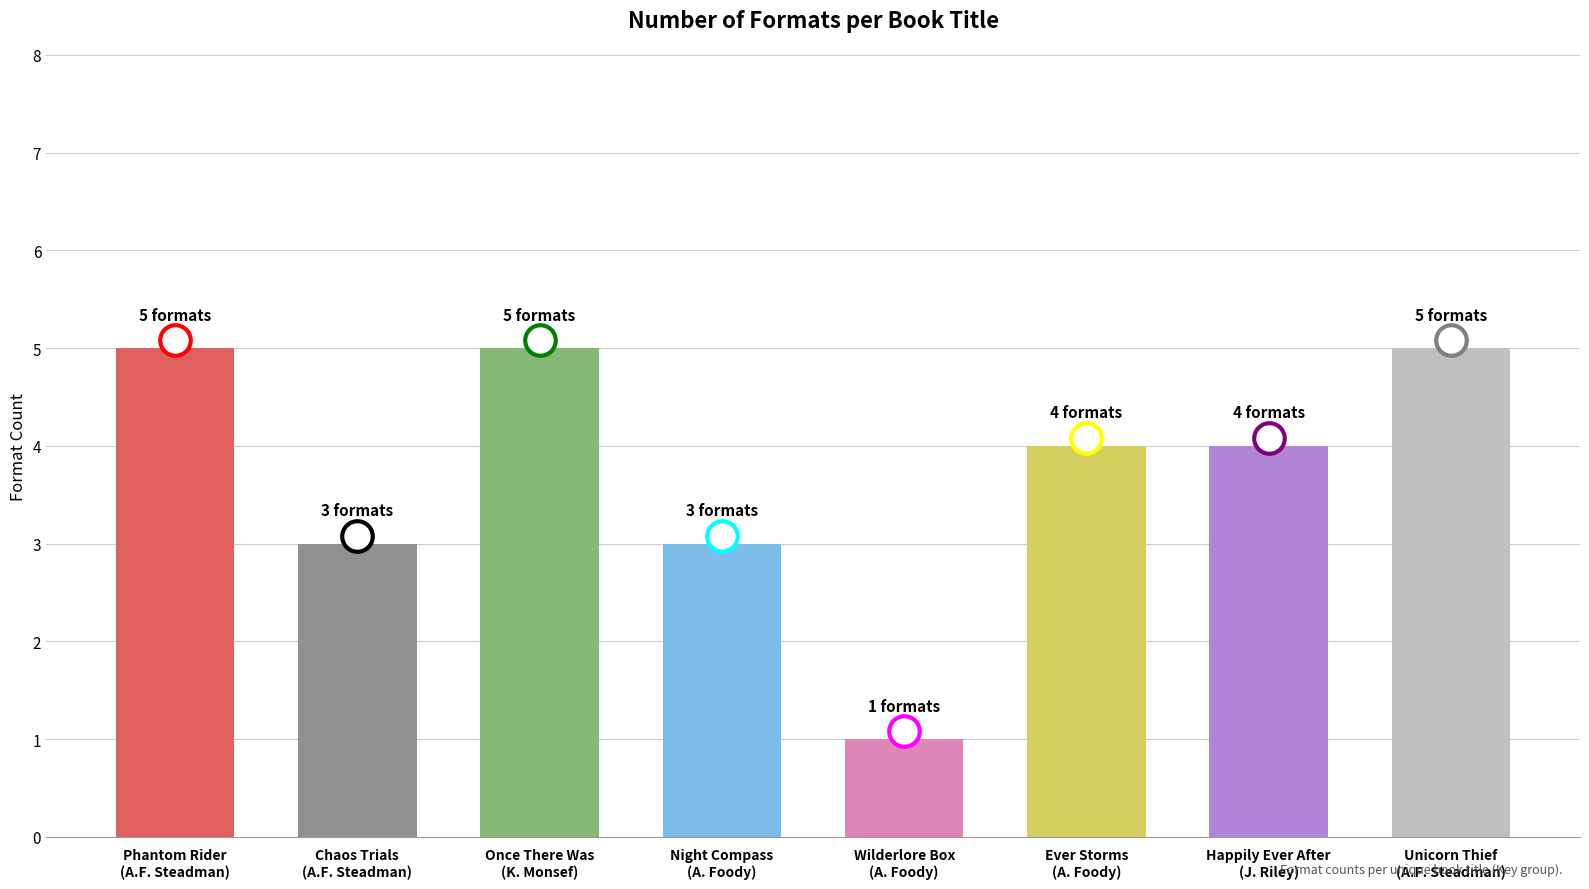

True or false: the data shows 3 at Night Compass
(A. Foody).

True